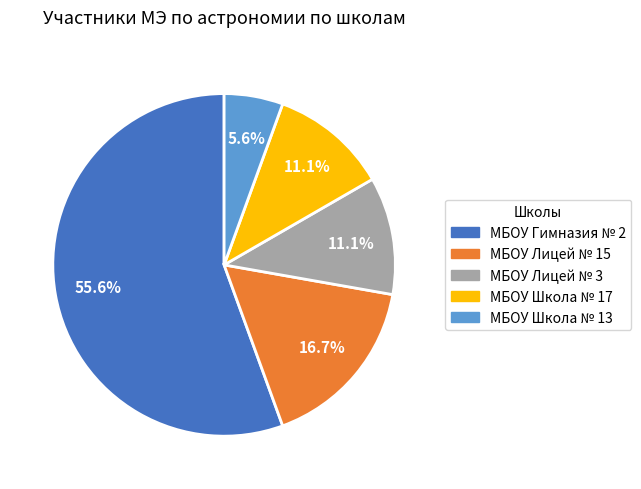

Count the number of slices in the pie.

5